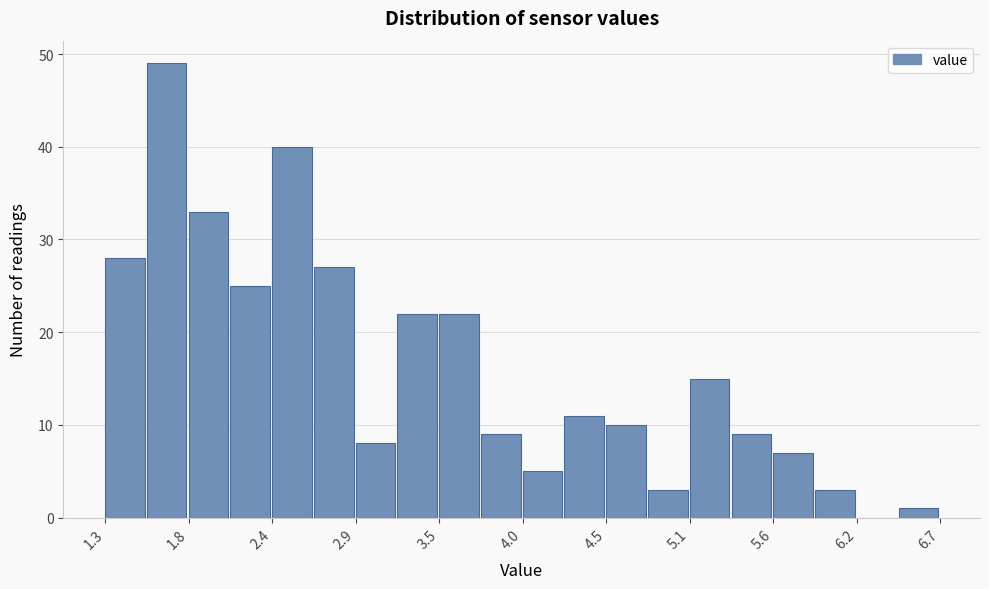

Read against the x-axis, roughly where is the centre of the tallest bar?

1.7